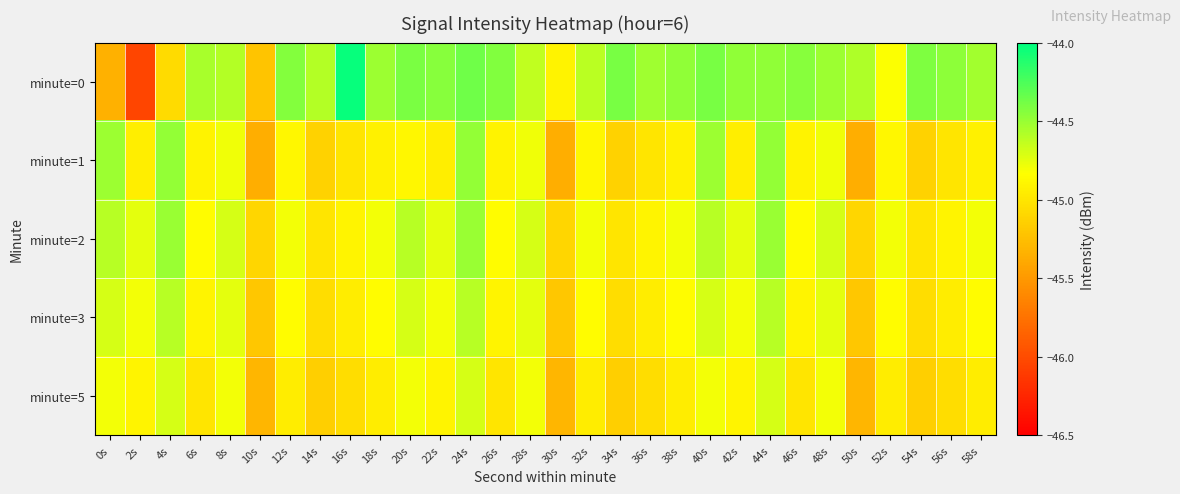

Reading left to right, transcribe all the data shown in this chart.

minute=0: 0s=-45.3	2s=-46.1	4s=-45.1	6s=-44.5	8s=-44.6	10s=-45.2	12s=-44.4	14s=-44.6	16s=-44.0	18s=-44.5	20s=-44.4	22s=-44.4	24s=-44.4	26s=-44.4	28s=-44.6	30s=-44.9	32s=-44.6	34s=-44.4	36s=-44.5	38s=-44.5	40s=-44.4	42s=-44.5	44s=-44.5	46s=-44.4	48s=-44.5	50s=-44.6	52s=-44.8	54s=-44.4	56s=-44.5	58s=-44.5
minute=1: 0s=-44.5	2s=-44.9	4s=-44.5	6s=-44.9	8s=-44.8	10s=-45.4	12s=-44.9	14s=-45.1	16s=-45.0	18s=-44.9	20s=-44.9	22s=-44.9	24s=-44.5	26s=-44.9	28s=-44.8	30s=-45.4	32s=-44.9	34s=-45.1	36s=-45.0	38s=-44.9	40s=-44.5	42s=-44.9	44s=-44.5	46s=-44.9	48s=-44.8	50s=-45.4	52s=-44.9	54s=-45.1	56s=-45.0	58s=-44.9
minute=2: 0s=-44.6	2s=-44.8	4s=-44.5	6s=-44.9	8s=-44.7	10s=-45.1	12s=-44.8	14s=-45.0	16s=-44.9	18s=-44.8	20s=-44.6	22s=-44.8	24s=-44.5	26s=-44.9	28s=-44.7	30s=-45.1	32s=-44.8	34s=-45.0	36s=-44.9	38s=-44.8	40s=-44.6	42s=-44.8	44s=-44.5	46s=-44.9	48s=-44.7	50s=-45.1	52s=-44.8	54s=-45.0	56s=-44.9	58s=-44.8
minute=3: 0s=-44.7	2s=-44.8	4s=-44.6	6s=-44.9	8s=-44.8	10s=-45.2	12s=-44.9	14s=-45.0	16s=-45.0	18s=-44.9	20s=-44.7	22s=-44.8	24s=-44.6	26s=-44.9	28s=-44.8	30s=-45.2	32s=-44.9	34s=-45.0	36s=-45.0	38s=-44.9	40s=-44.7	42s=-44.8	44s=-44.6	46s=-44.9	48s=-44.8	50s=-45.2	52s=-44.9	54s=-45.0	56s=-45.0	58s=-44.9
minute=5: 0s=-44.8	2s=-44.9	4s=-44.7	6s=-45.0	8s=-44.8	10s=-45.3	12s=-45.0	14s=-45.1	16s=-45.0	18s=-45.0	20s=-44.8	22s=-44.9	24s=-44.7	26s=-45.0	28s=-44.8	30s=-45.3	32s=-45.0	34s=-45.1	36s=-45.0	38s=-45.0	40s=-44.8	42s=-44.9	44s=-44.7	46s=-45.0	48s=-44.8	50s=-45.3	52s=-45.0	54s=-45.1	56s=-45.0	58s=-45.0